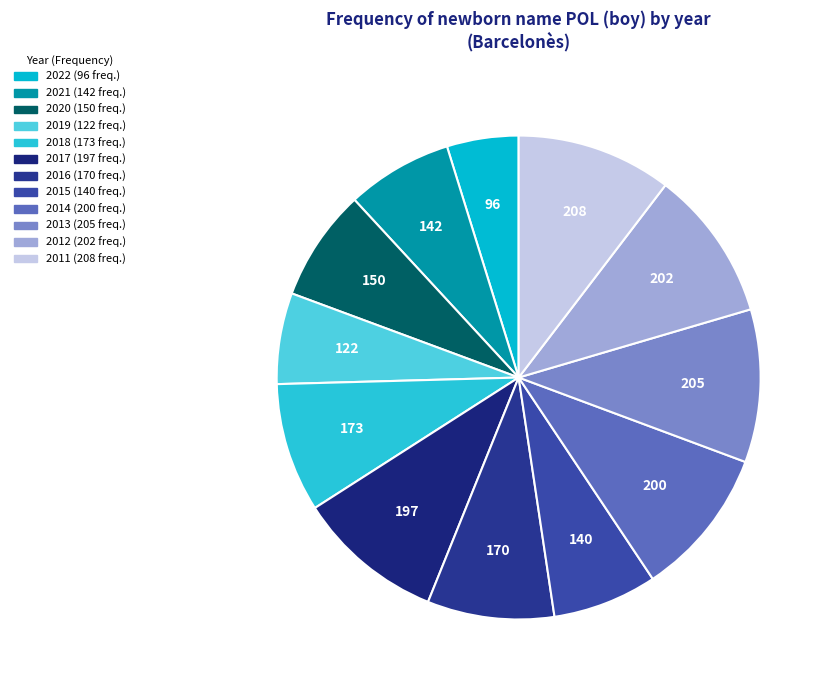

Is there a majority slice in this chart?

No